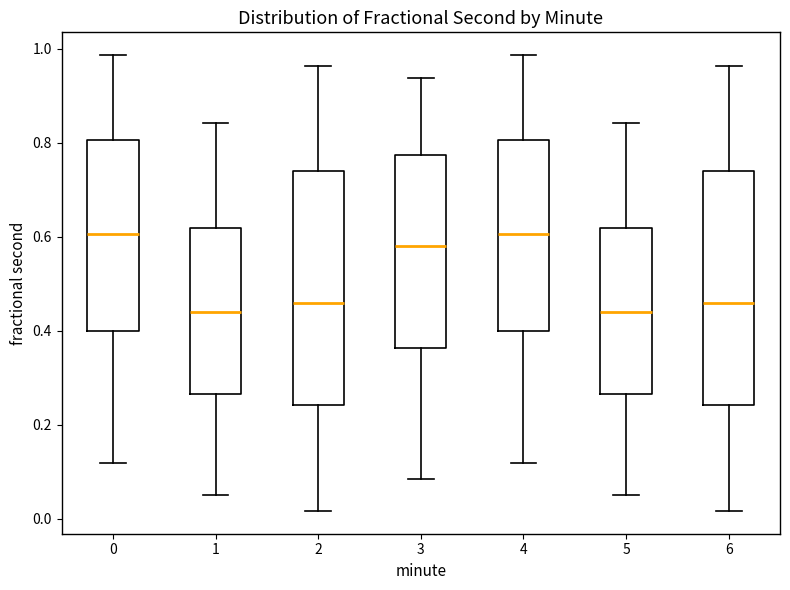

Reading left to right, transcribe this box plot: for each box, give where its median line is, the range the box spans, and where its two whiskers end, as read against the y-axis. The values are not printed on the chart, so give them approximately, as read against the axis.

0: median 0.60, box 0.40 to 0.80, whiskers 0.12 to 0.98
1: median 0.44, box 0.26 to 0.62, whiskers 0.04 to 0.84
2: median 0.46, box 0.24 to 0.74, whiskers 0.02 to 0.96
3: median 0.58, box 0.36 to 0.78, whiskers 0.08 to 0.94
4: median 0.60, box 0.40 to 0.80, whiskers 0.12 to 0.98
5: median 0.44, box 0.26 to 0.62, whiskers 0.04 to 0.84
6: median 0.46, box 0.24 to 0.74, whiskers 0.02 to 0.96